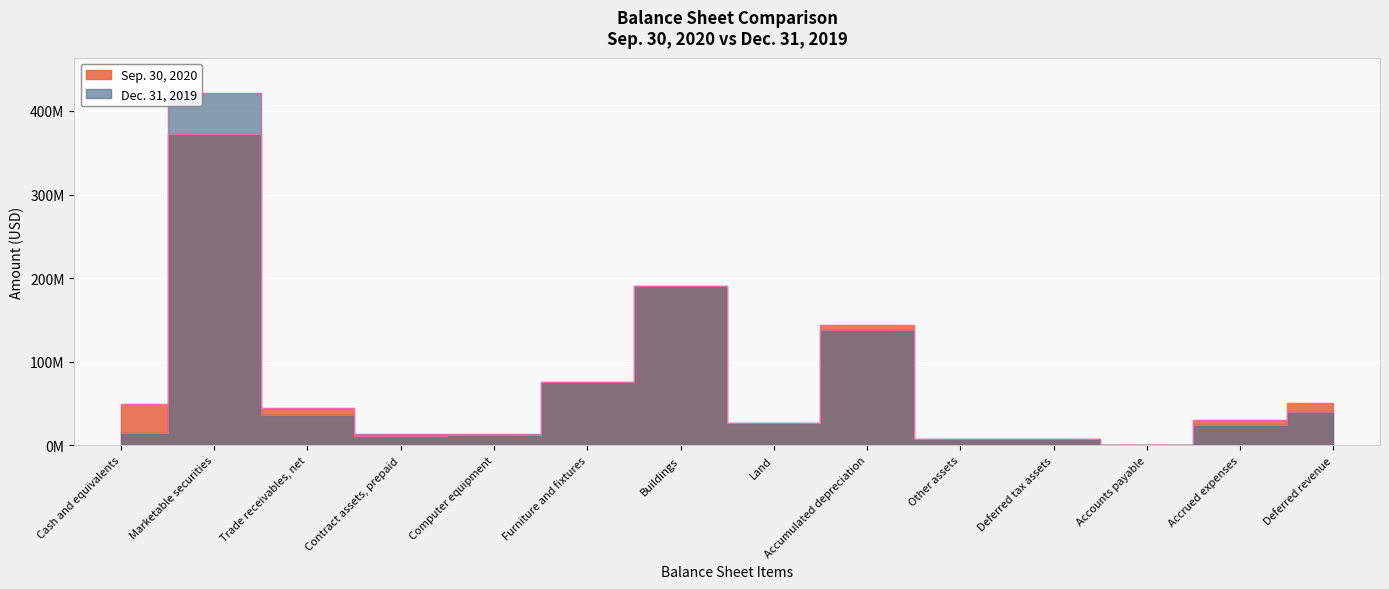

What is the highest value of the Dec. 31, 2019 series?

421554499